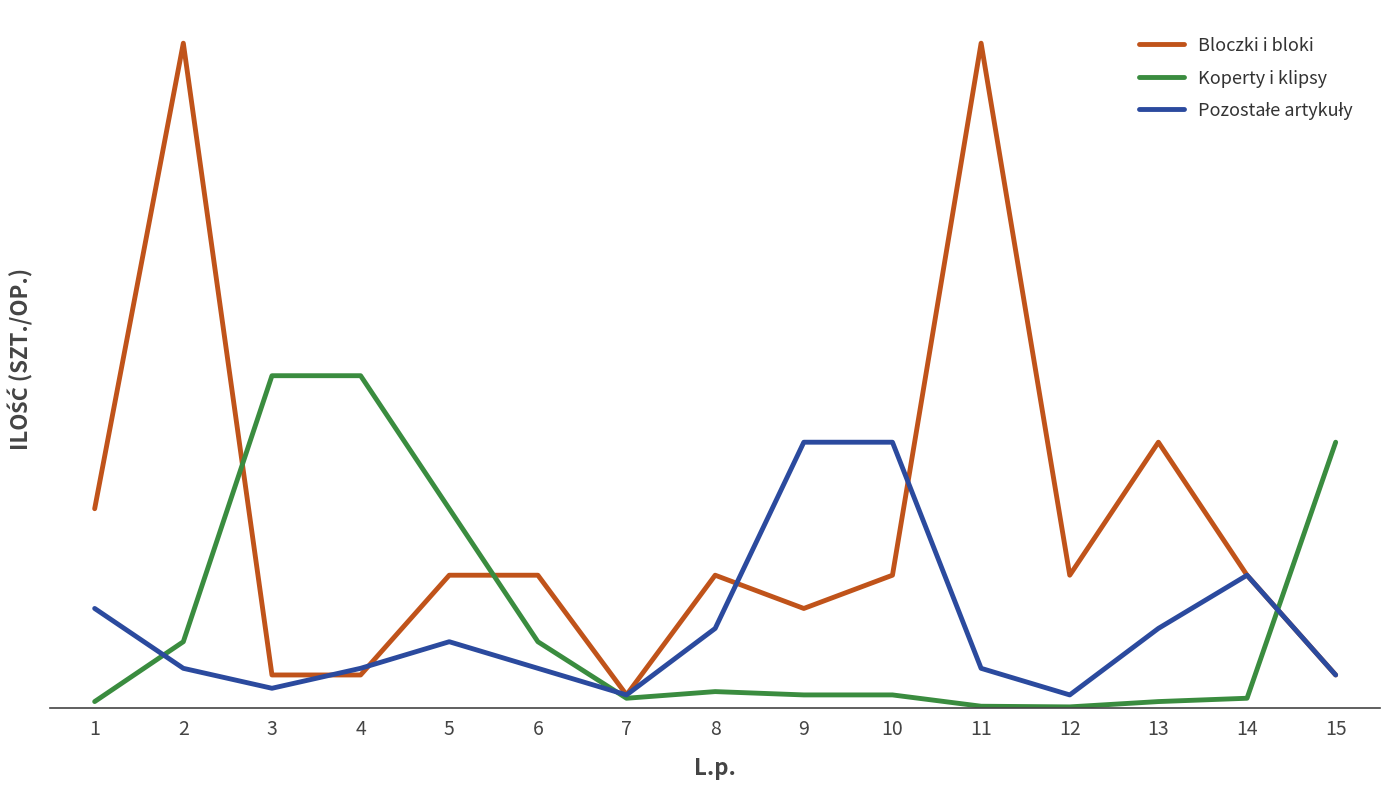

Does the chart have visible grid lines?

No